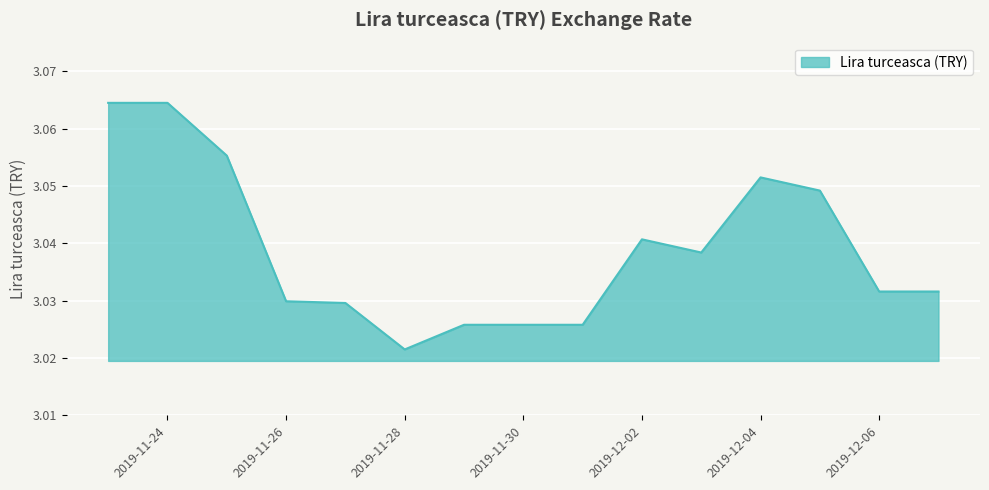

Count the number of data series in this chart.

1